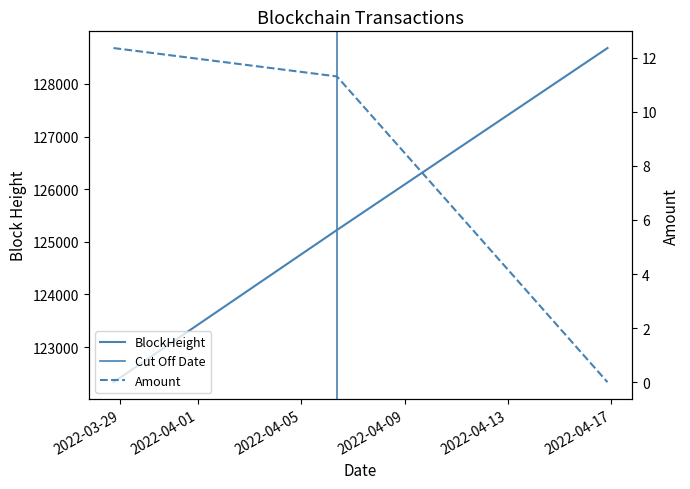

What is the difference between the highest and lowest values at 2022-03-29?

122318.6